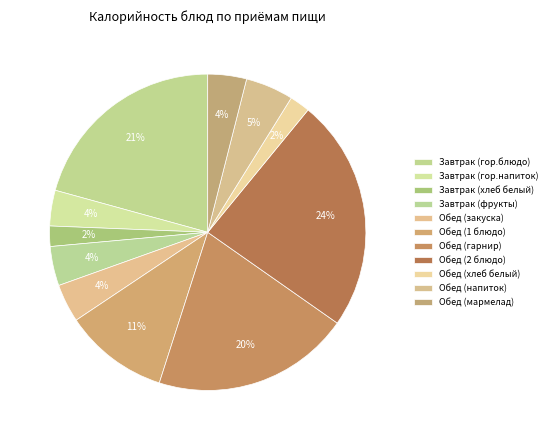

True or false: Обед (хлеб белый) accounts for 2% of the total.

True